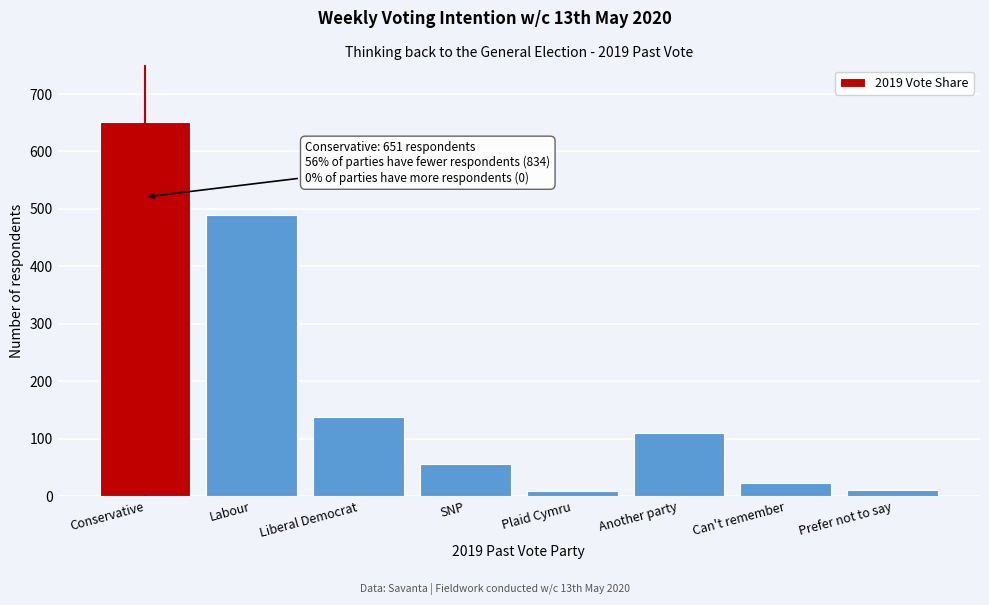

What is the value of the 1st bar from the left?

651